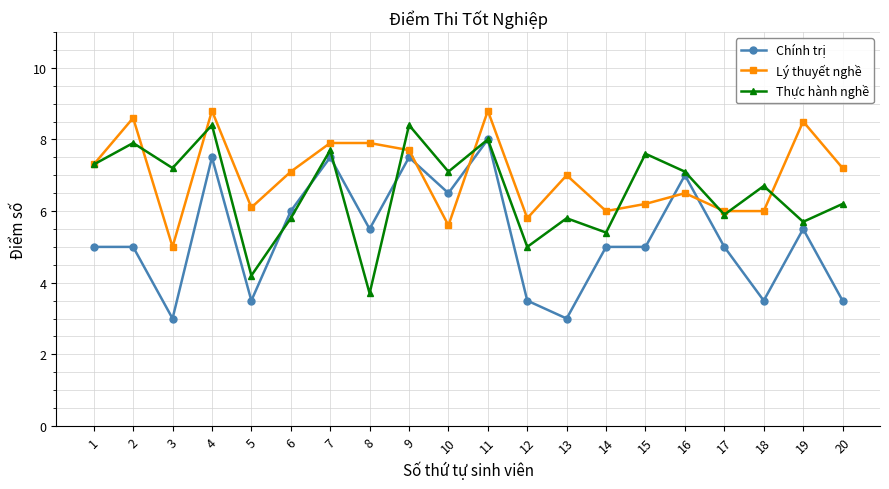

Reading right to left, extract all data points from this chart.

Chính trị: 3.5	5.5	3.5	5.0	7.0	5.0	5.0	3.0	3.5	8.0	6.5	7.5	5.5	7.5	6.0	3.5	7.5	3.0	5.0	5.0
Lý thuyết nghề: 7.2	8.5	6.0	6.0	6.5	6.2	6.0	7.0	5.8	8.8	5.6	7.7	7.9	7.9	7.1	6.1	8.8	5.0	8.6	7.3
Thực hành nghề: 6.2	5.7	6.7	5.9	7.1	7.6	5.4	5.8	5.0	8.0	7.1	8.4	3.7	7.7	5.8	4.2	8.4	7.2	7.9	7.3